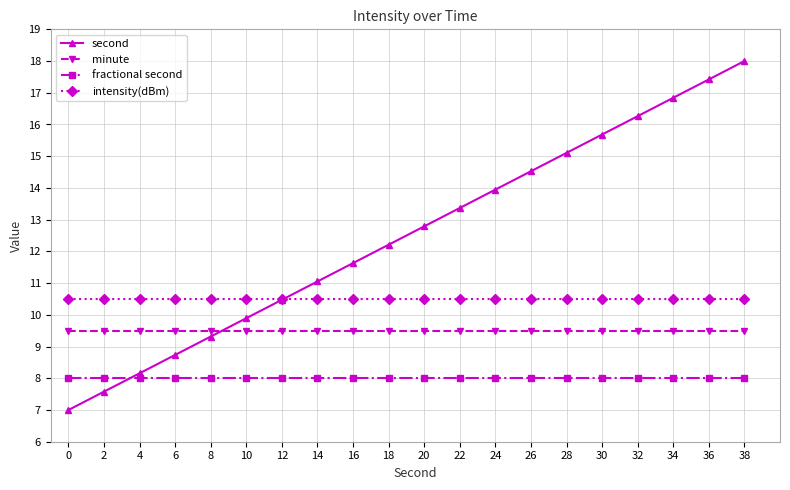

Is it true that intensity(dBm) equals 3.5 at 8?

False